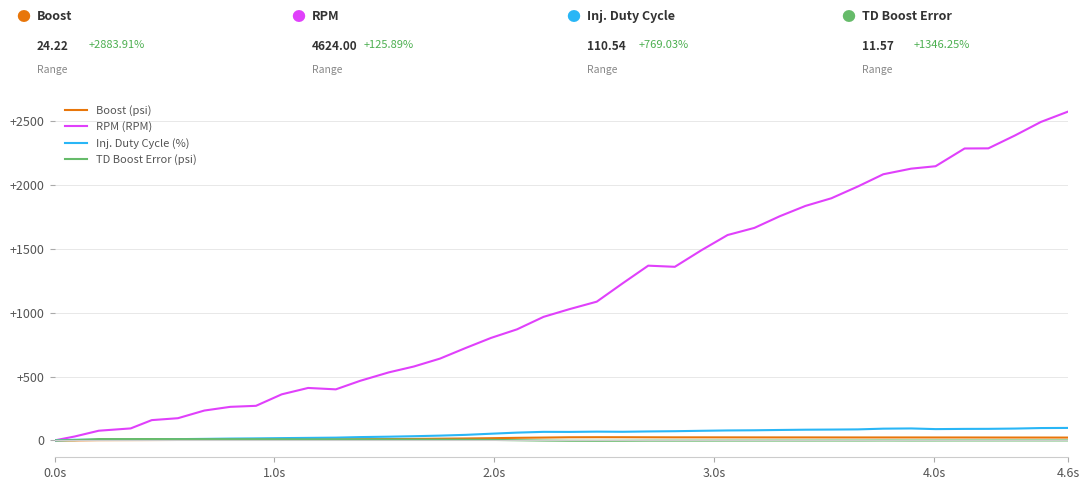

How many lines are shown in the chart?

4